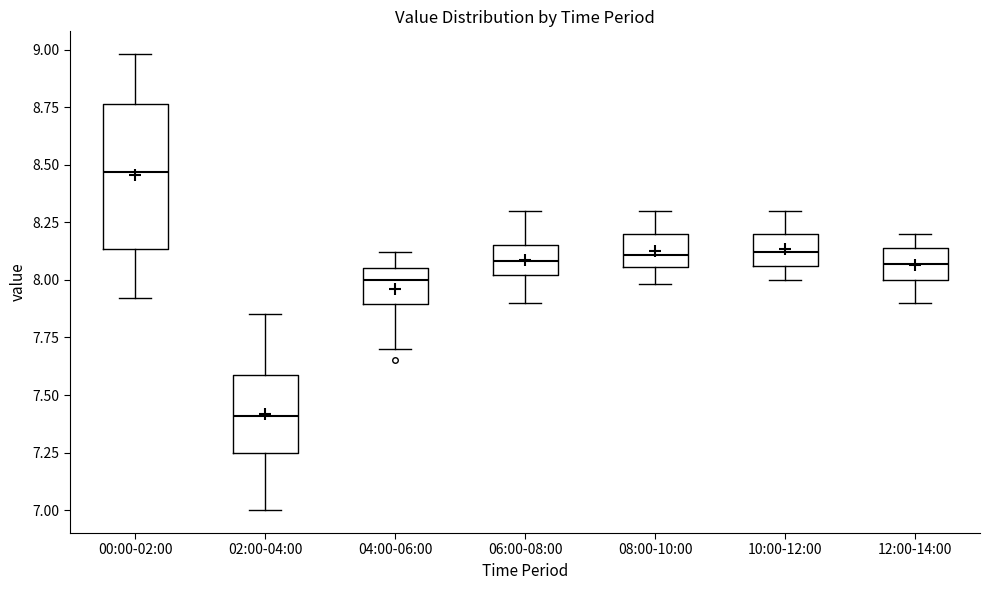

Reading left to right, read every box against the y-axis: the position of its median line, the range the box covers, and the ends of its whiskers. The values are not printed on the chart, so give them approximately, as read against the axis.

00:00-02:00: median 8.45, box 8.15 to 8.75, whiskers 7.90 to 9.00
02:00-04:00: median 7.40, box 7.25 to 7.60, whiskers 7.00 to 7.85
04:00-06:00: median 8.00, box 7.90 to 8.05, whiskers 7.70 to 8.10
06:00-08:00: median 8.10, box 8.00 to 8.15, whiskers 7.90 to 8.30
08:00-10:00: median 8.10, box 8.05 to 8.20, whiskers 8.00 to 8.30
10:00-12:00: median 8.10, box 8.05 to 8.20, whiskers 8.00 to 8.30
12:00-14:00: median 8.05, box 8.00 to 8.15, whiskers 7.90 to 8.20